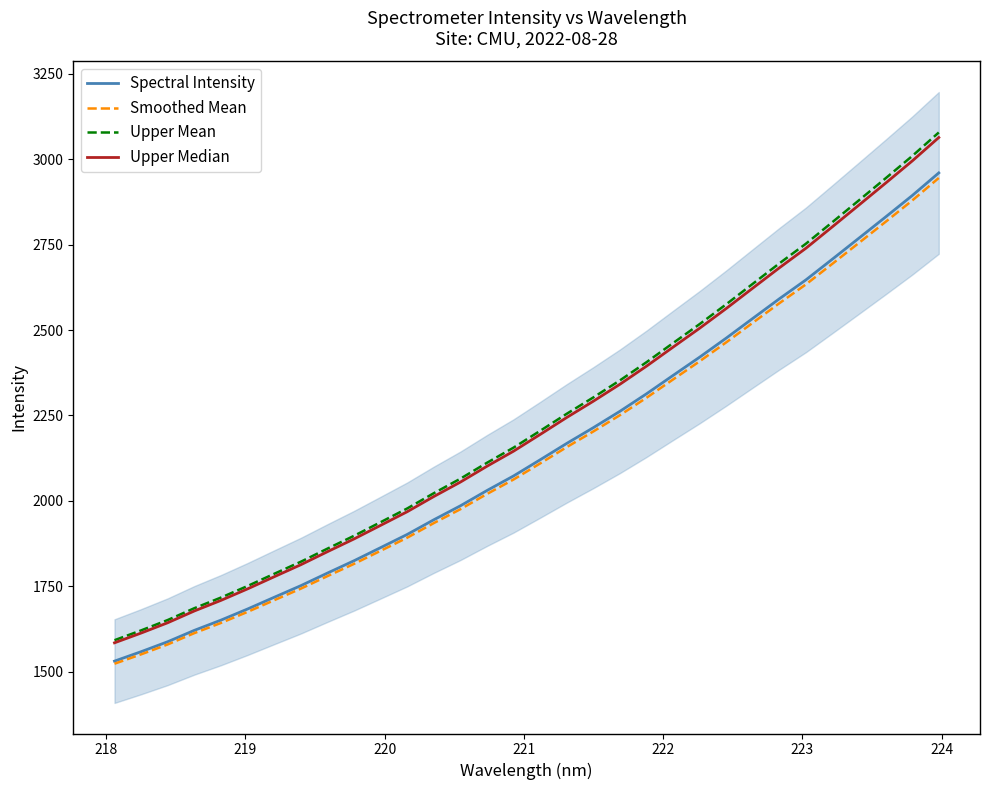

What is the lowest value of the Spectral Intensity series?

1531.0